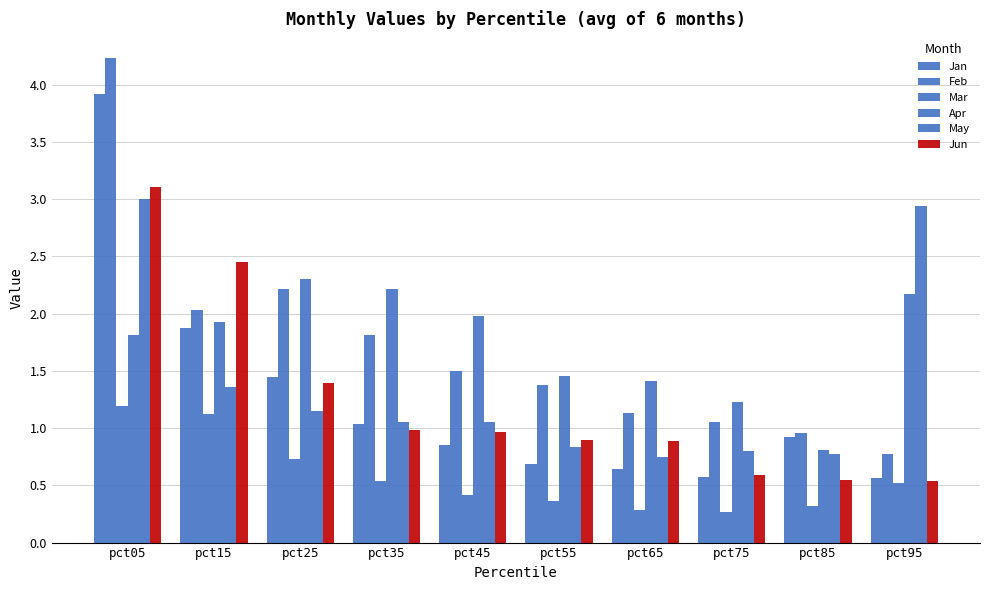

List the series in order of their peak value, lowest first.

Mar, Apr, May, Jun, Jan, Feb